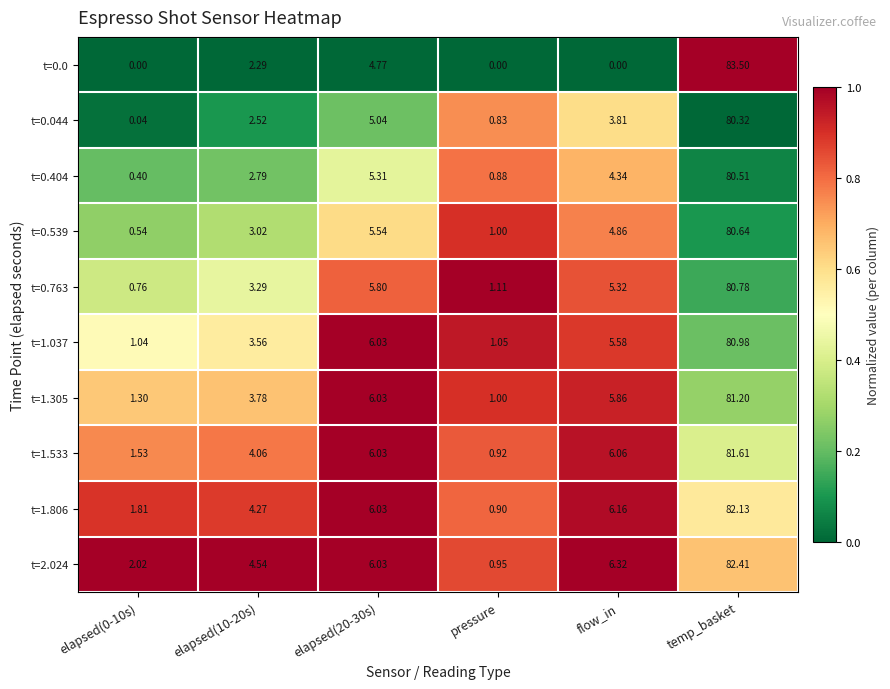

What is the spread (max minus min) of values at elapsed(20-30s)?

1.3